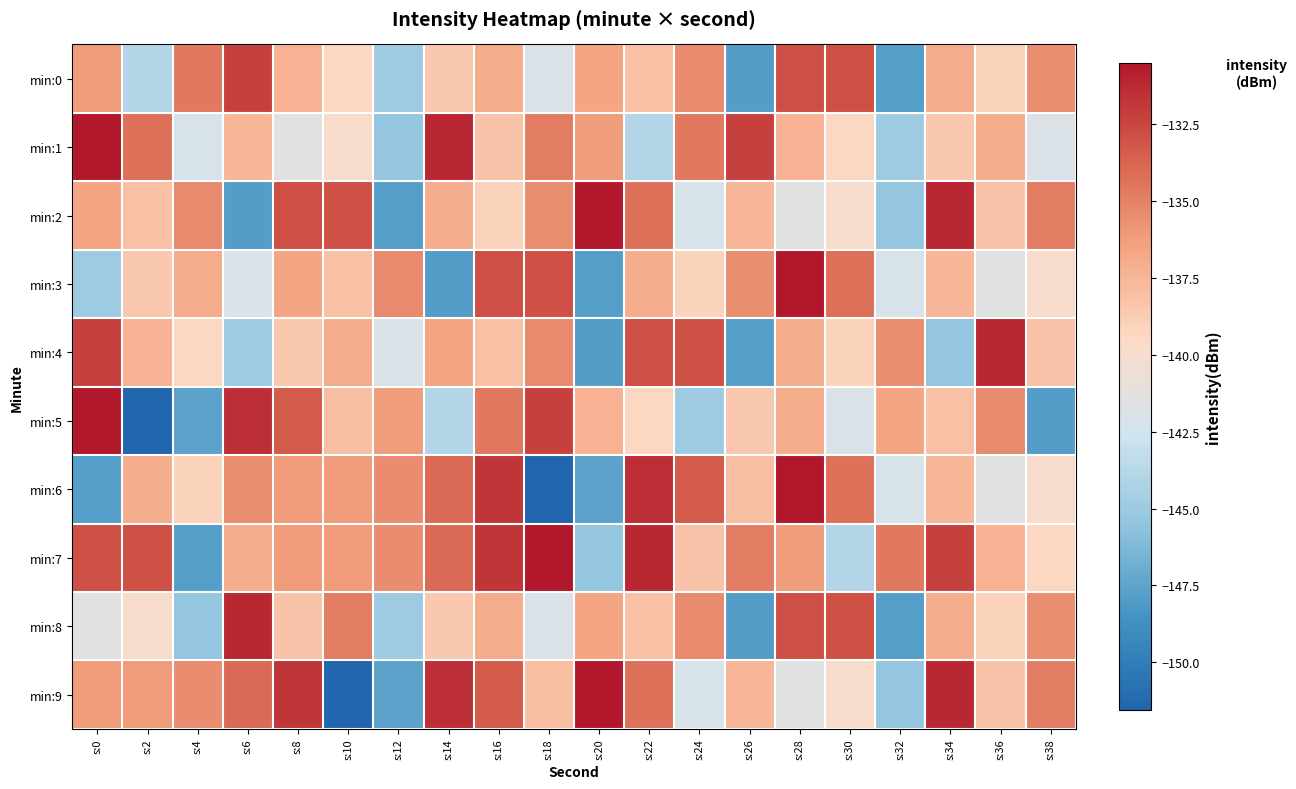

Rank the series at s:14 from lowest to highest value.

min:3, min:5, min:0, min:8, min:2, min:4, min:6, min:7, min:9, min:1